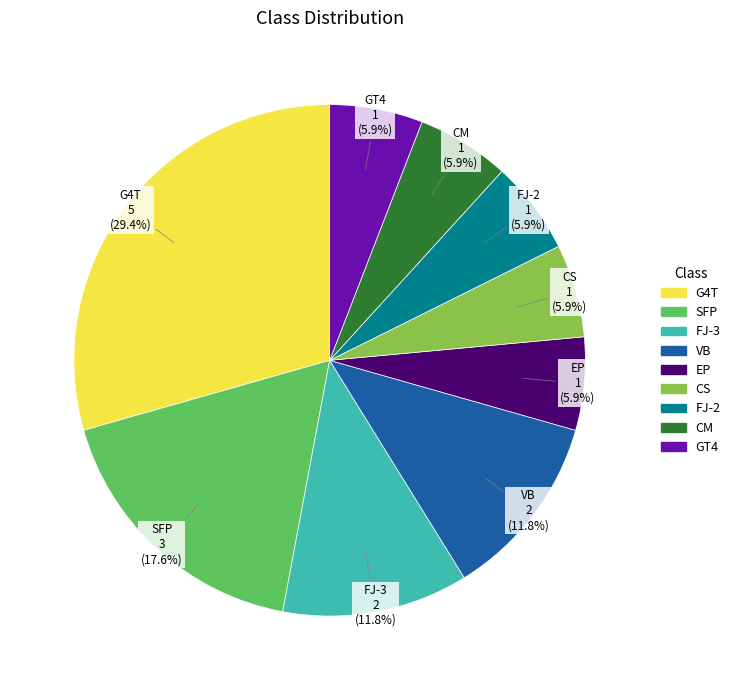

True or false: FJ-3 accounts for 12% of the total.

True